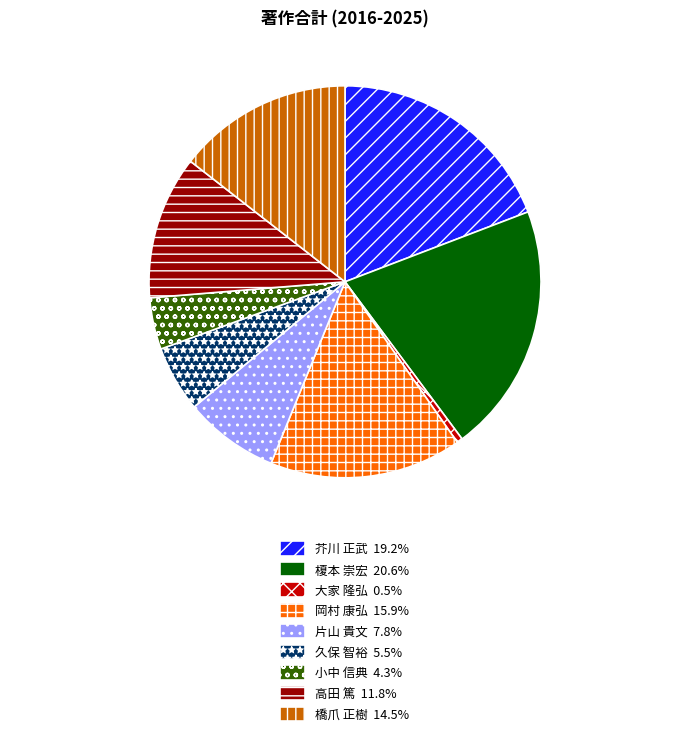

Do 小中 信典 4.3% and 高田 篤 11.8% together represent more than half of the pie?

No